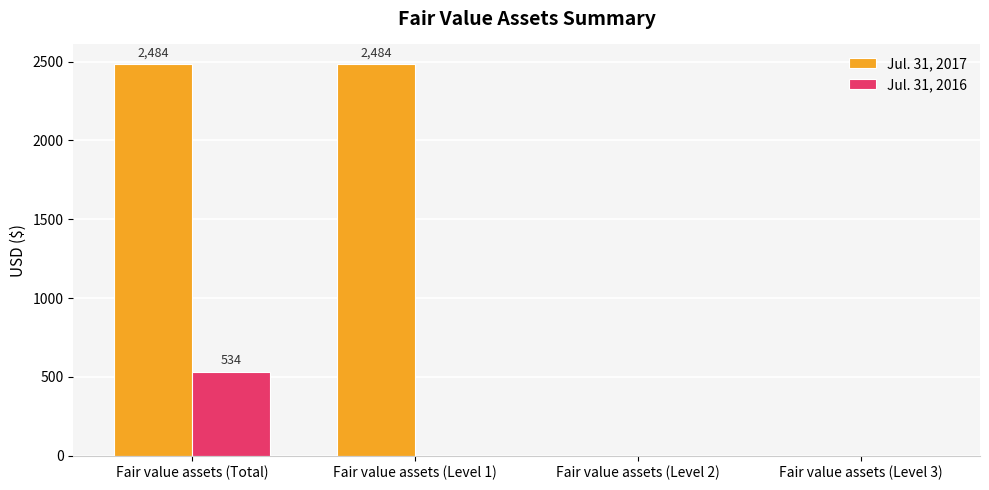

What is the sum of all Jul. 31, 2017 values?

4968